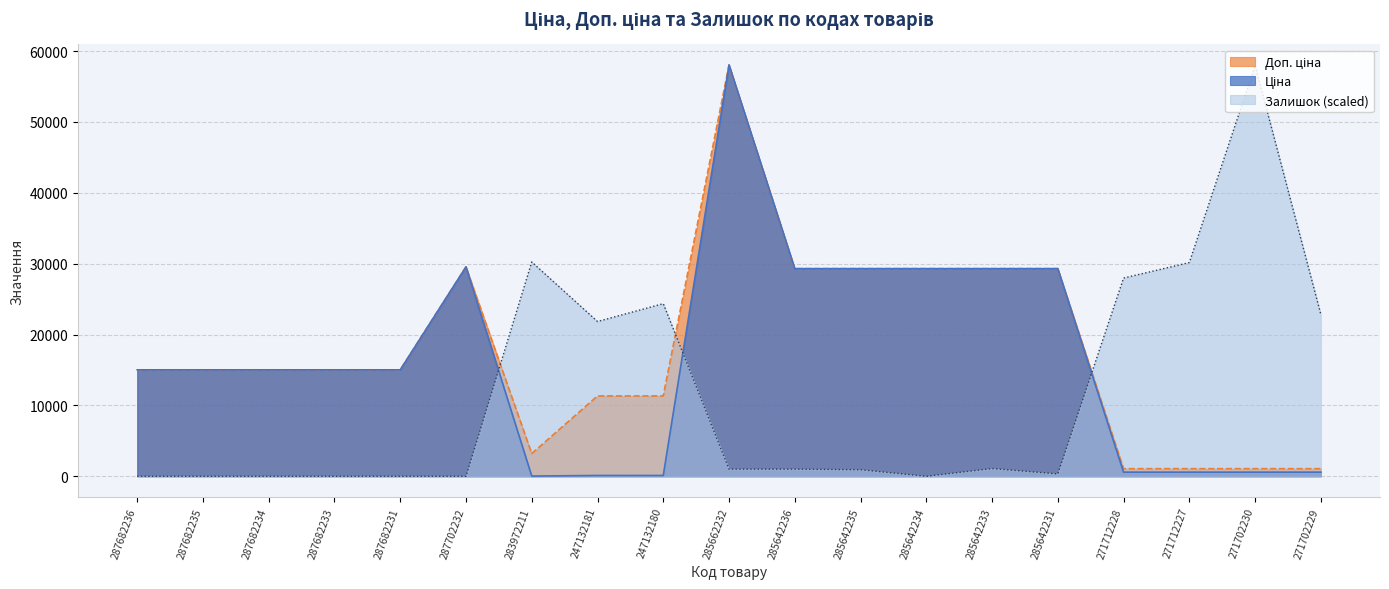

At which label does Доп. ціна first exceed 15019?

287682236